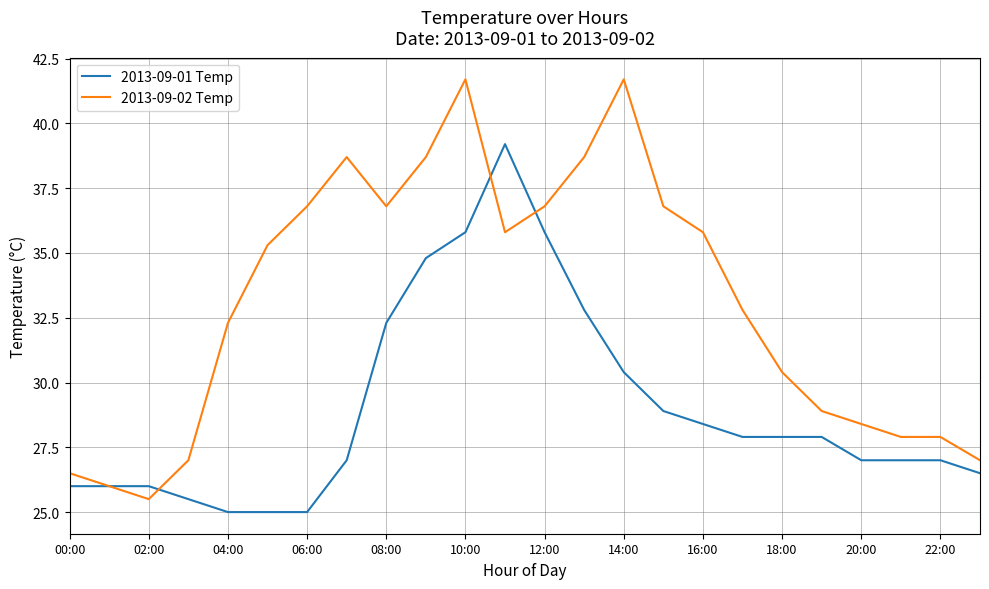

What is the greatest value displayed?

41.7